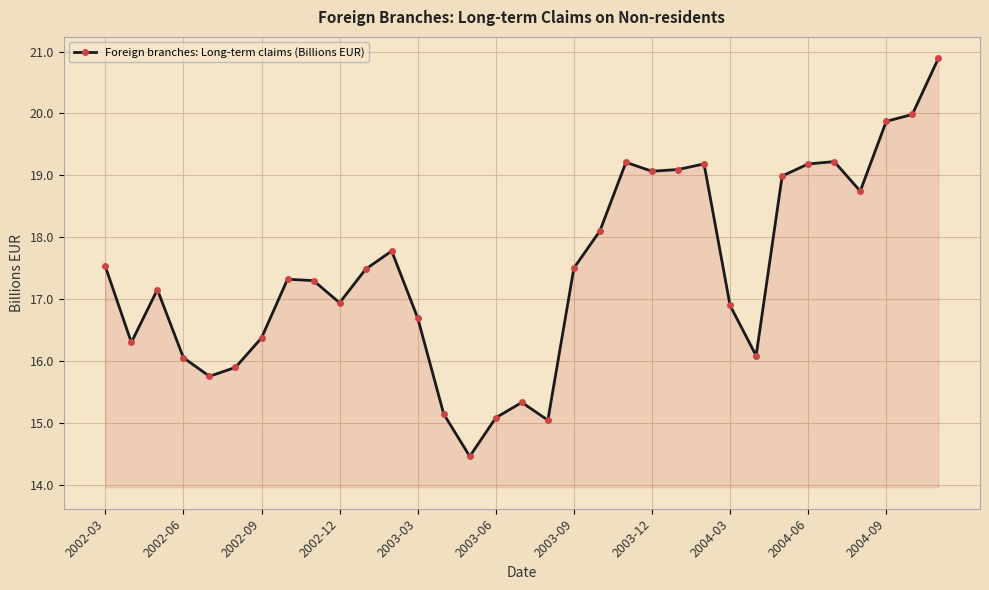

What is the average value?

17.4